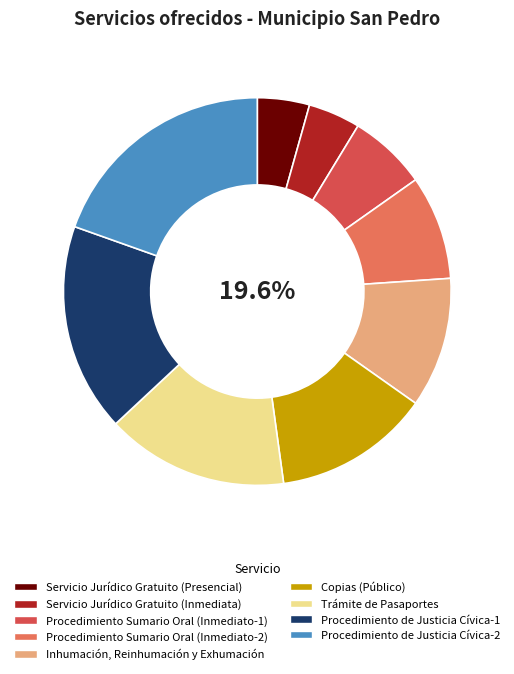

Between Servicio Jurídico Gratuito (Inmediata) and Procedimiento de Justicia Cívica-1, which is larger?

Procedimiento de Justicia Cívica-1